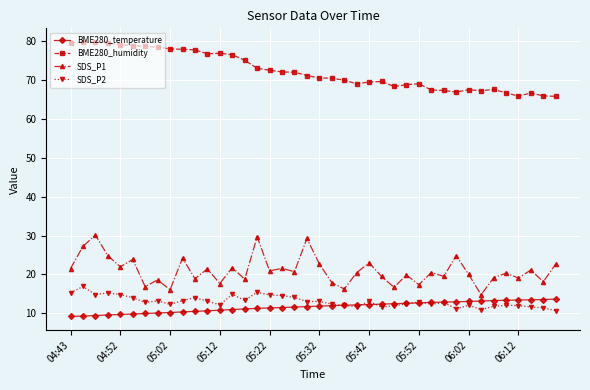

Does the chart have visible grid lines?

Yes